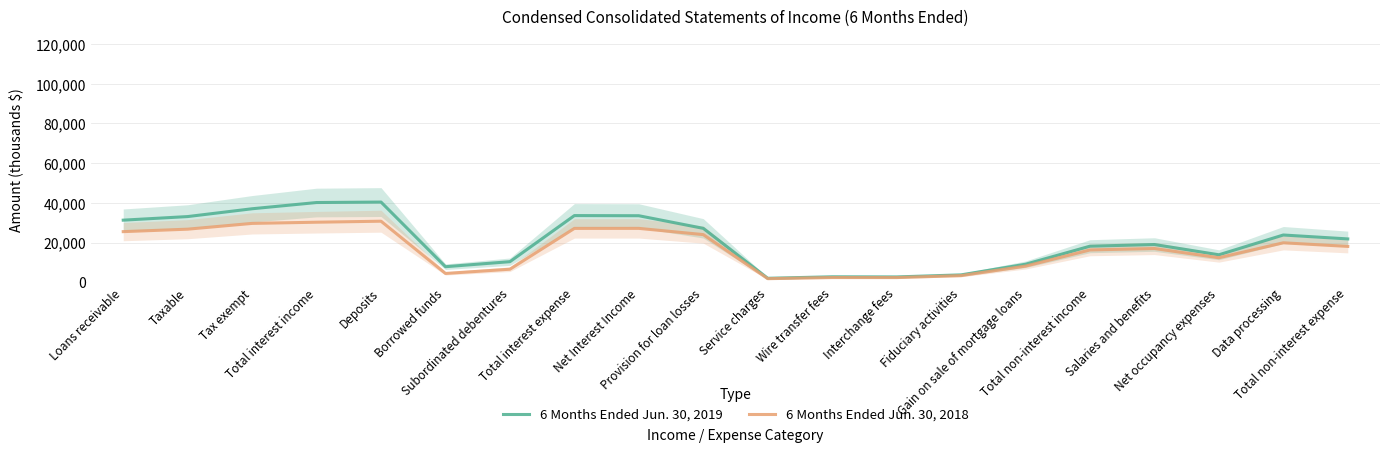

Rank the series by their maximum value, from highest to lowest.

6 Months Ended Jun. 30, 2019, 6 Months Ended Jun. 30, 2018